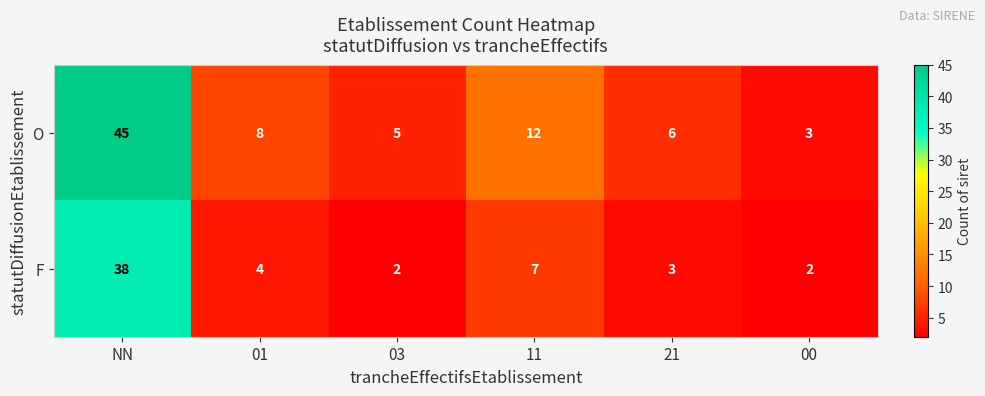

What is the smallest value displayed?

2